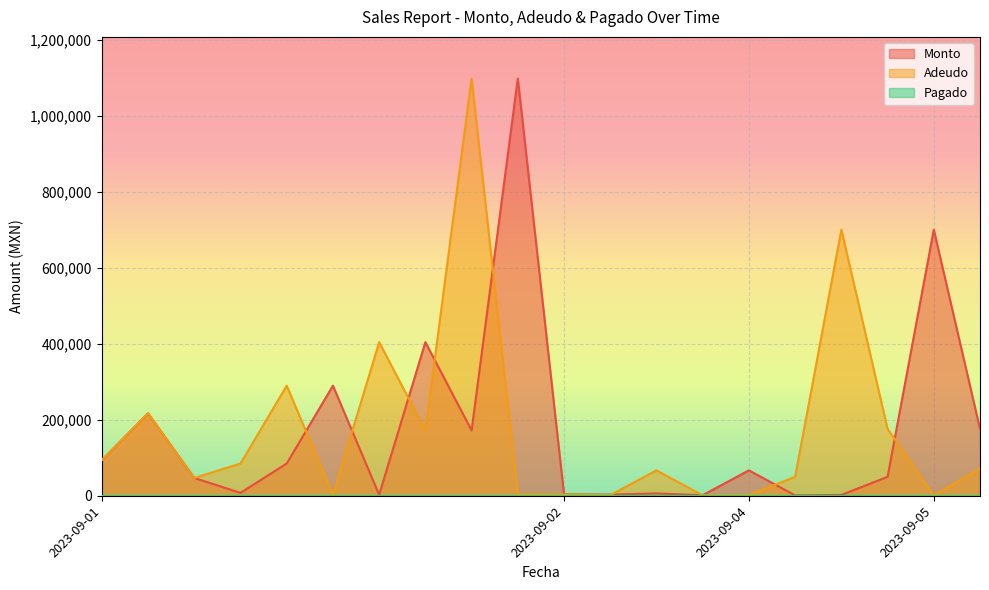

What is the total value across all series at 2023-09-01?

188040.0